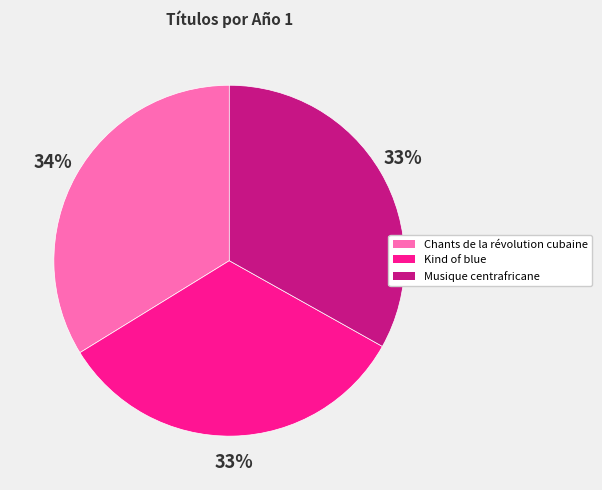

Which slice is the largest?

Chants de la révolution cubaine